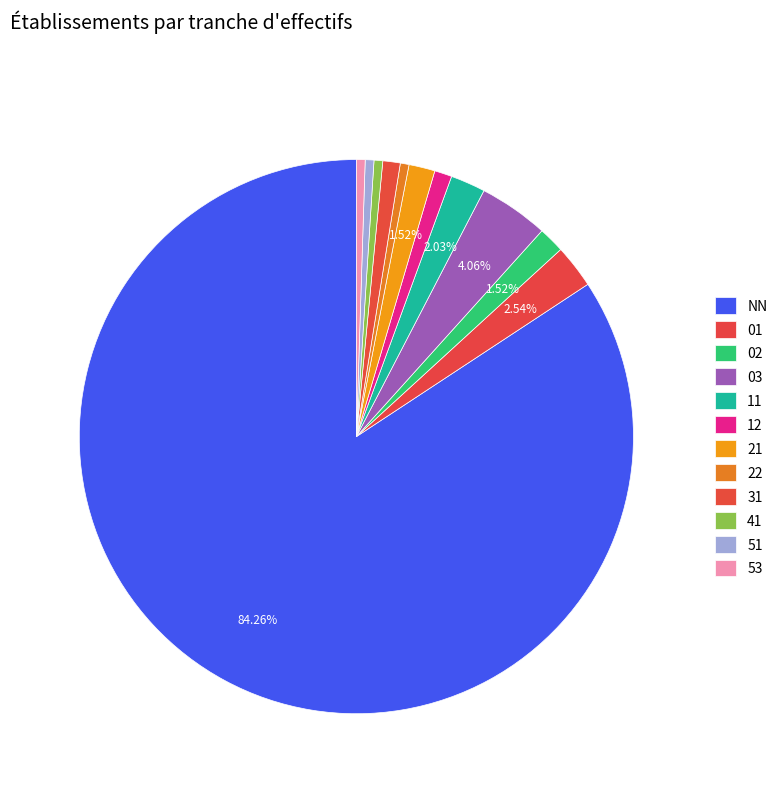

To the nearest percent, what percentage of the pie is 51?

1%